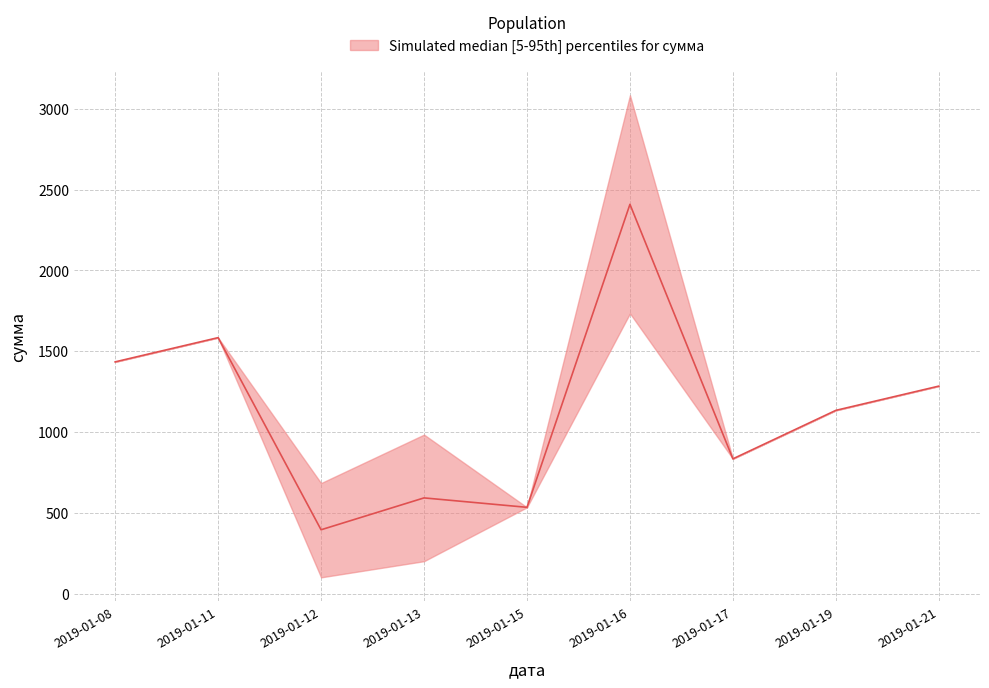

Which series has the largest total across all categories?

upper